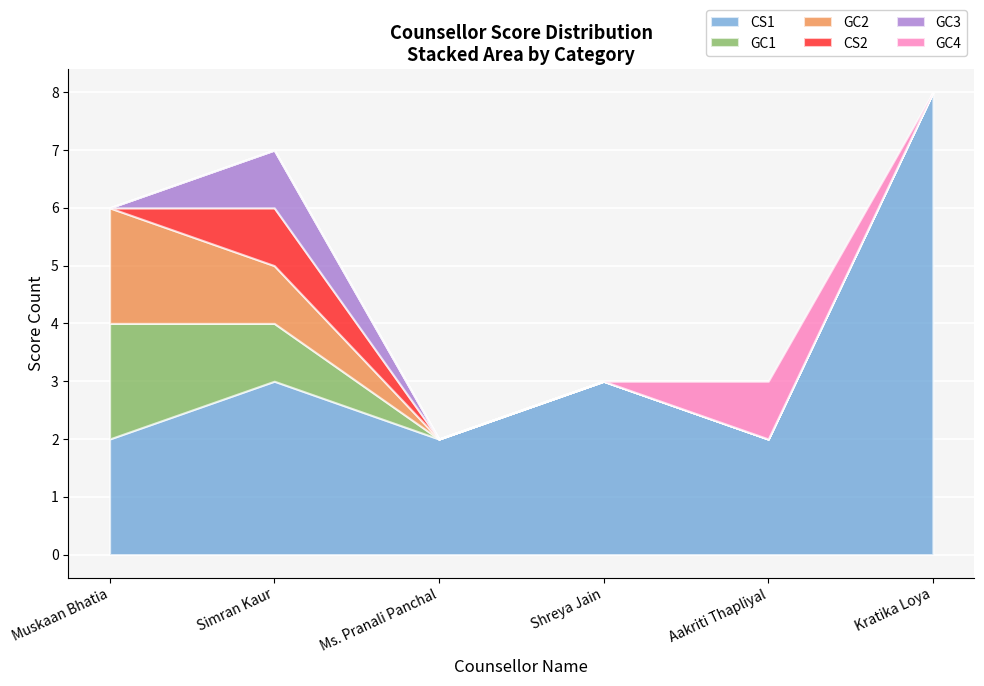

Which series has the widest spread of values?

CS1